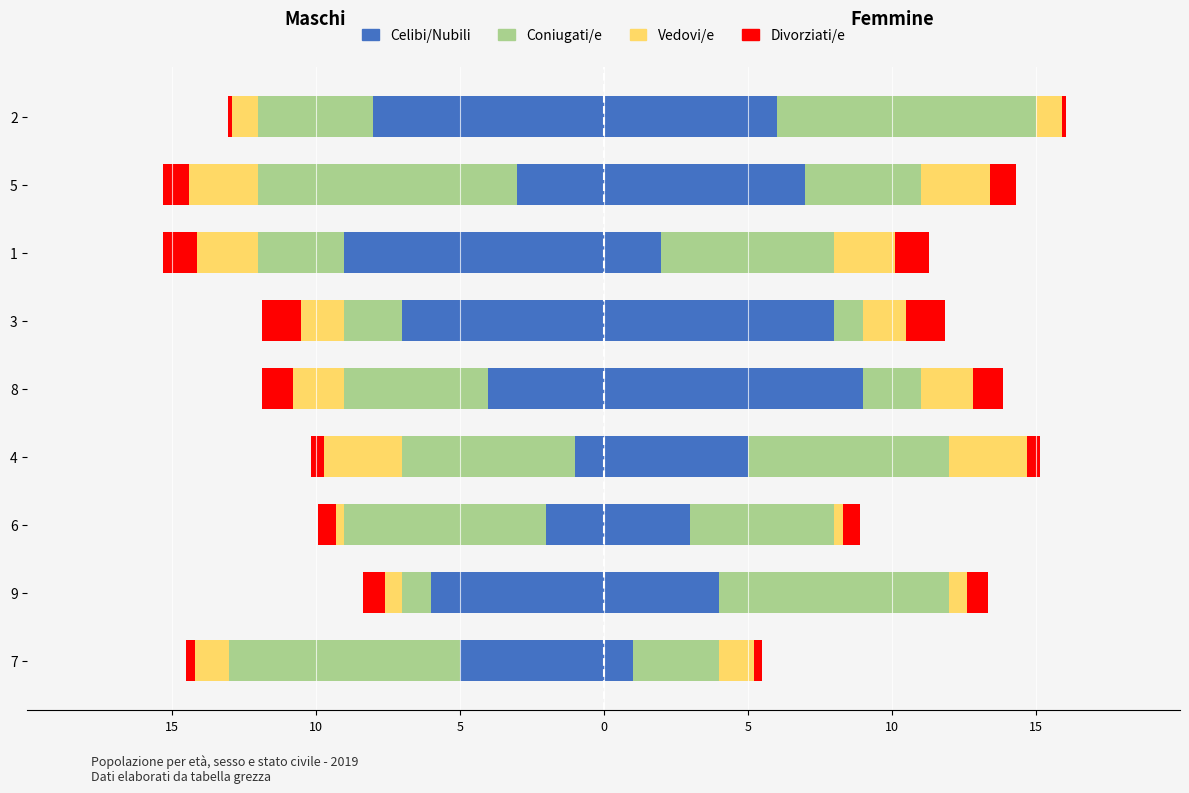

What is the difference between the maximum and minimum values in the Celibi/Nubili series?

8.0